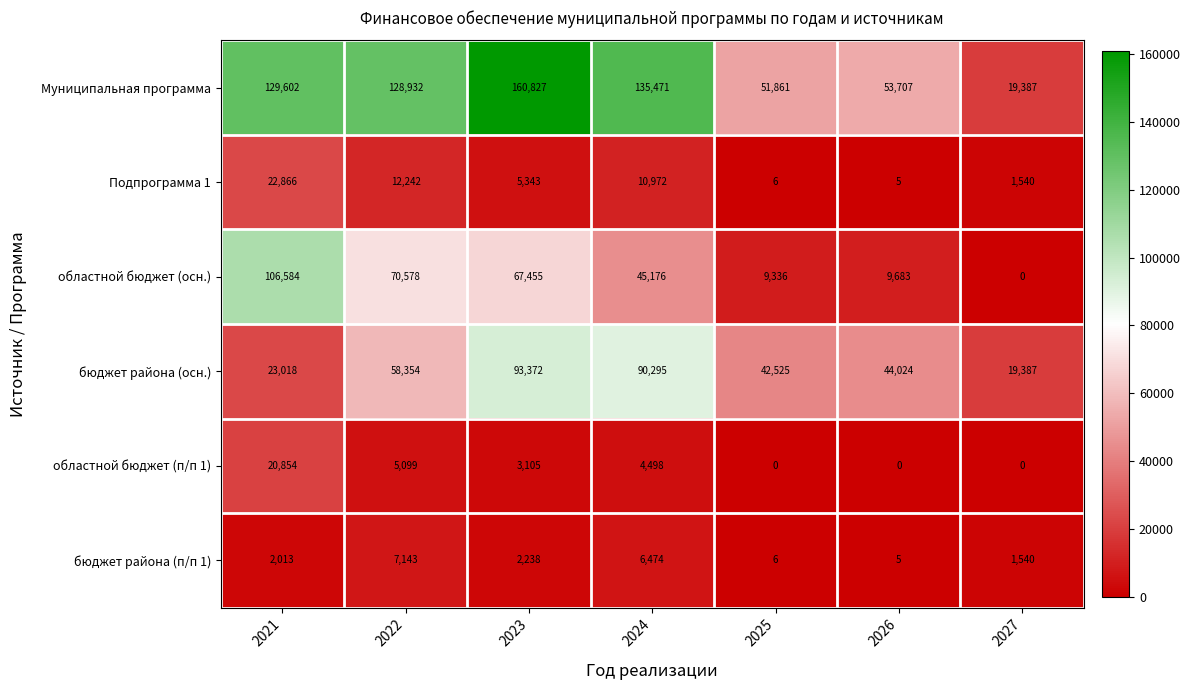

What value does the Муниципальная программа series have at 2026, to the nearest 50?

53700